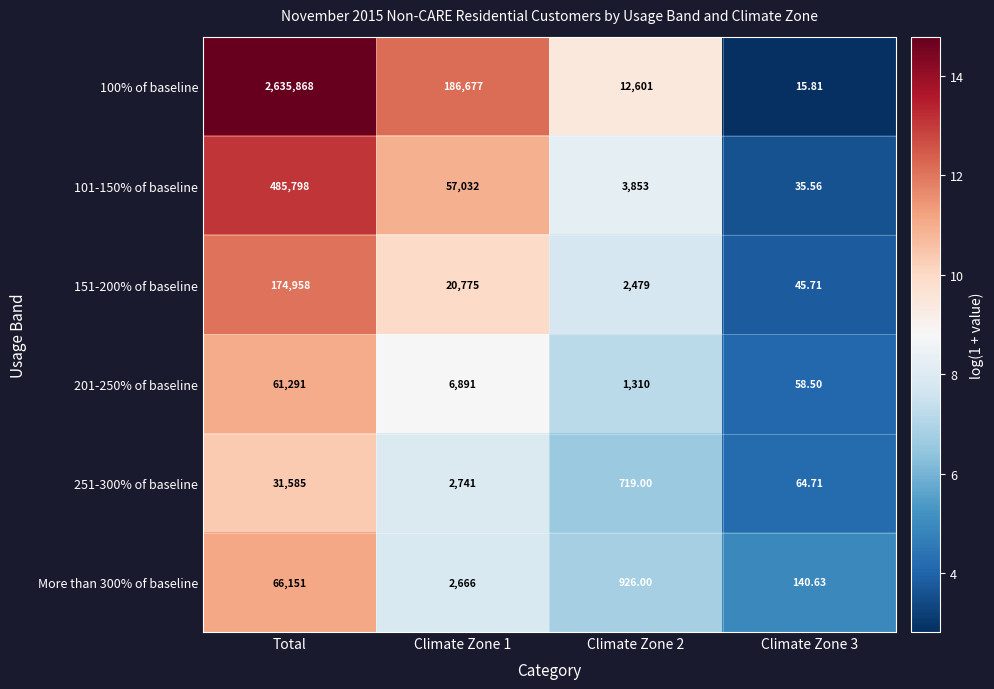

At which label does 101-150% of baseline first exceed 57032?

Total